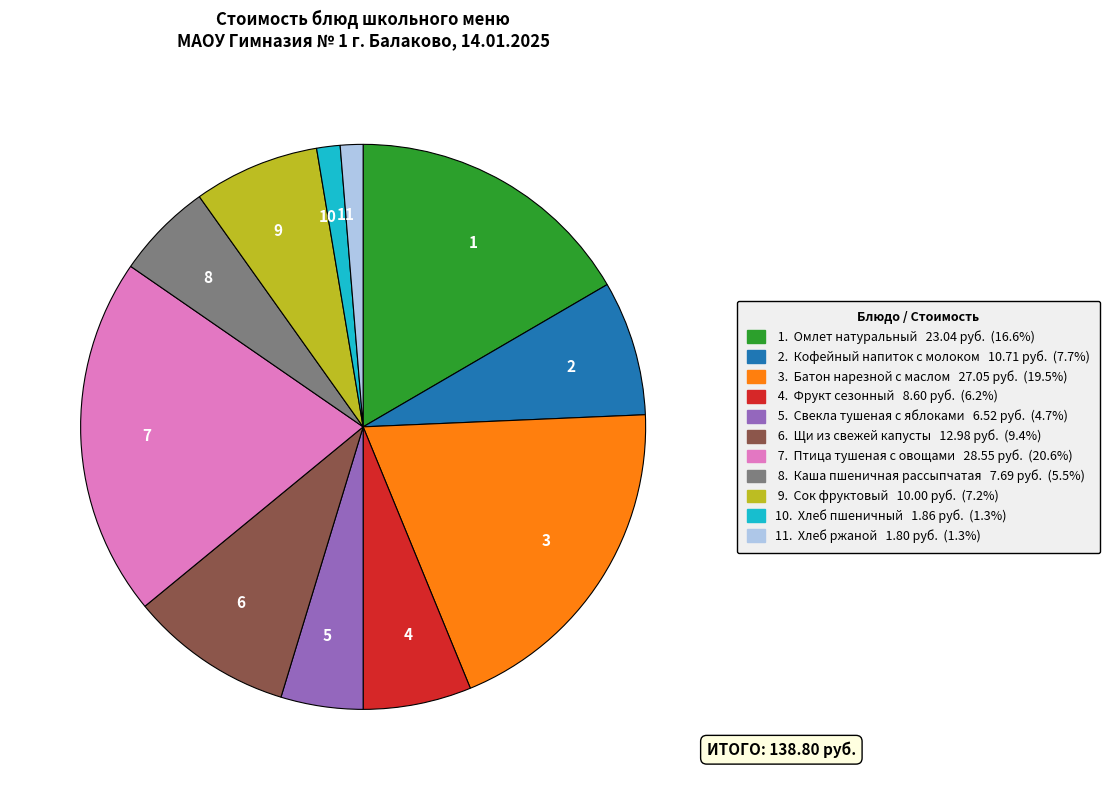

Combined, do 4 and 10 account for over 50%?

No